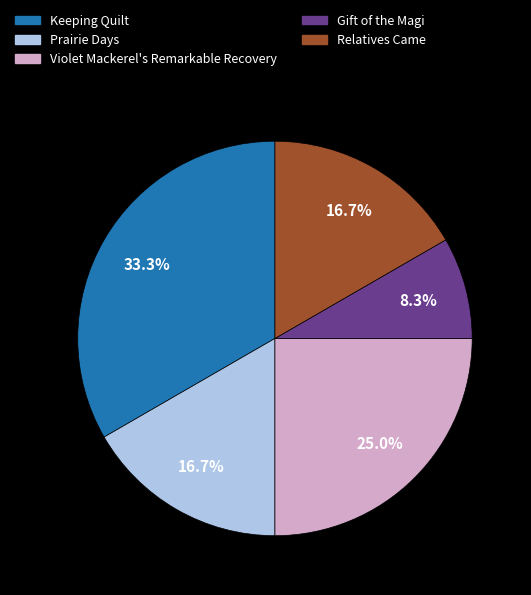

Approximately how many times larger is the value at Relatives Came compared to Gift of the Magi?

2.0